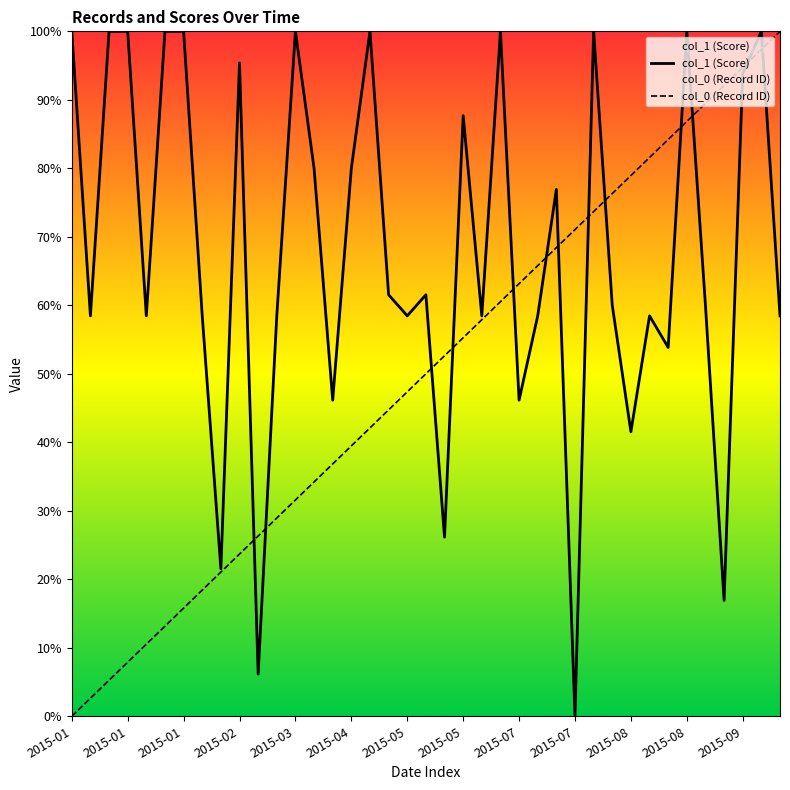

At which category is the sum across all series the highest?

37